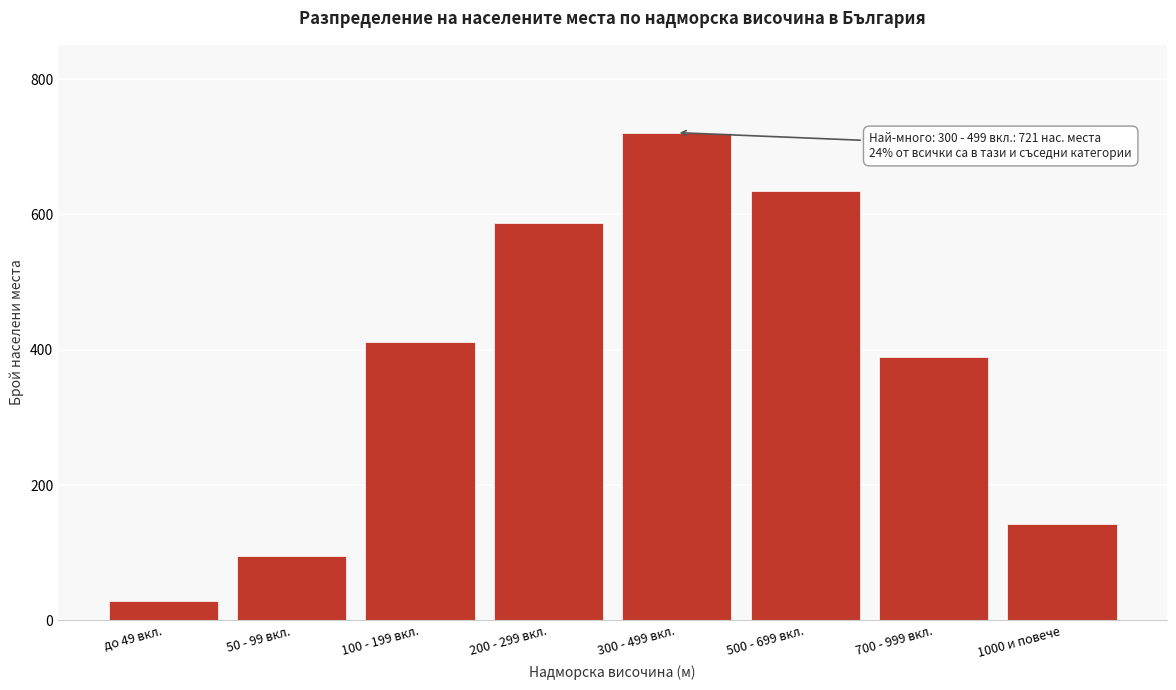

Reading right to left, transcribe all the data shown in this chart.

1000 и повече=142	700 - 999 вкл.=389	500 - 699 вкл.=634	300 - 499 вкл.=721	200 - 299 вкл.=587	100 - 199 вкл.=412	50 - 99 вкл.=95	до 49 вкл.=28